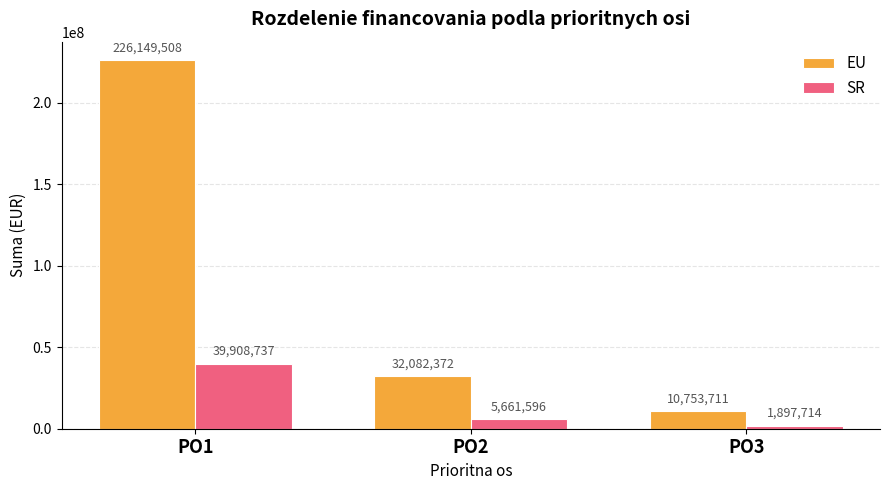

Rank the series by their average value, from lowest to highest.

SR, EU